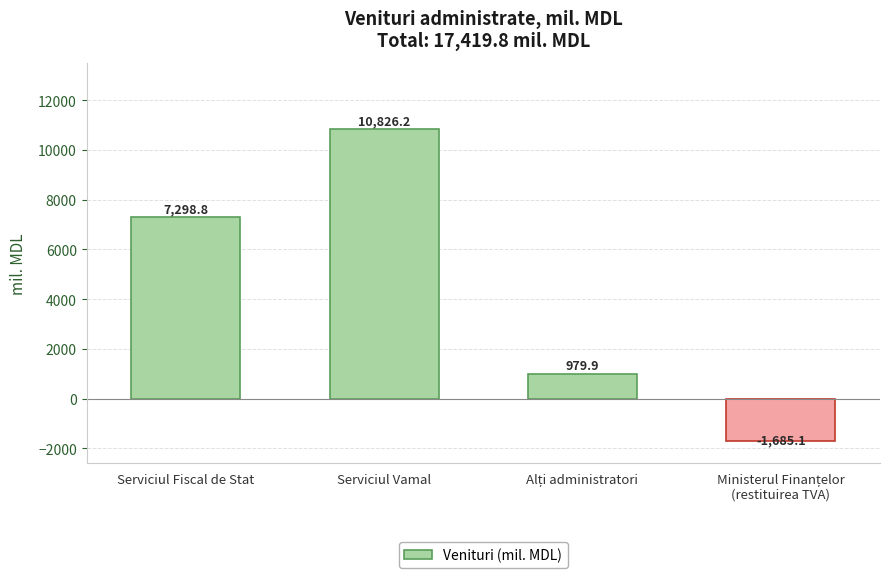

What is the greatest value displayed?

10826.2